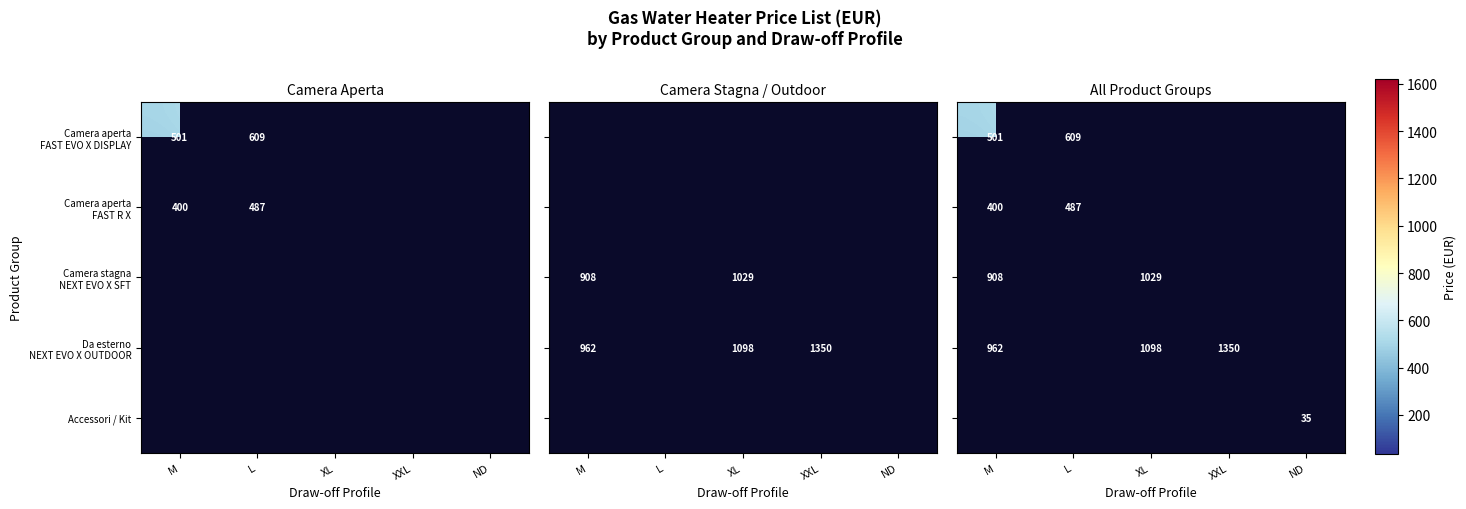

How many distinct data groups are displayed?

5